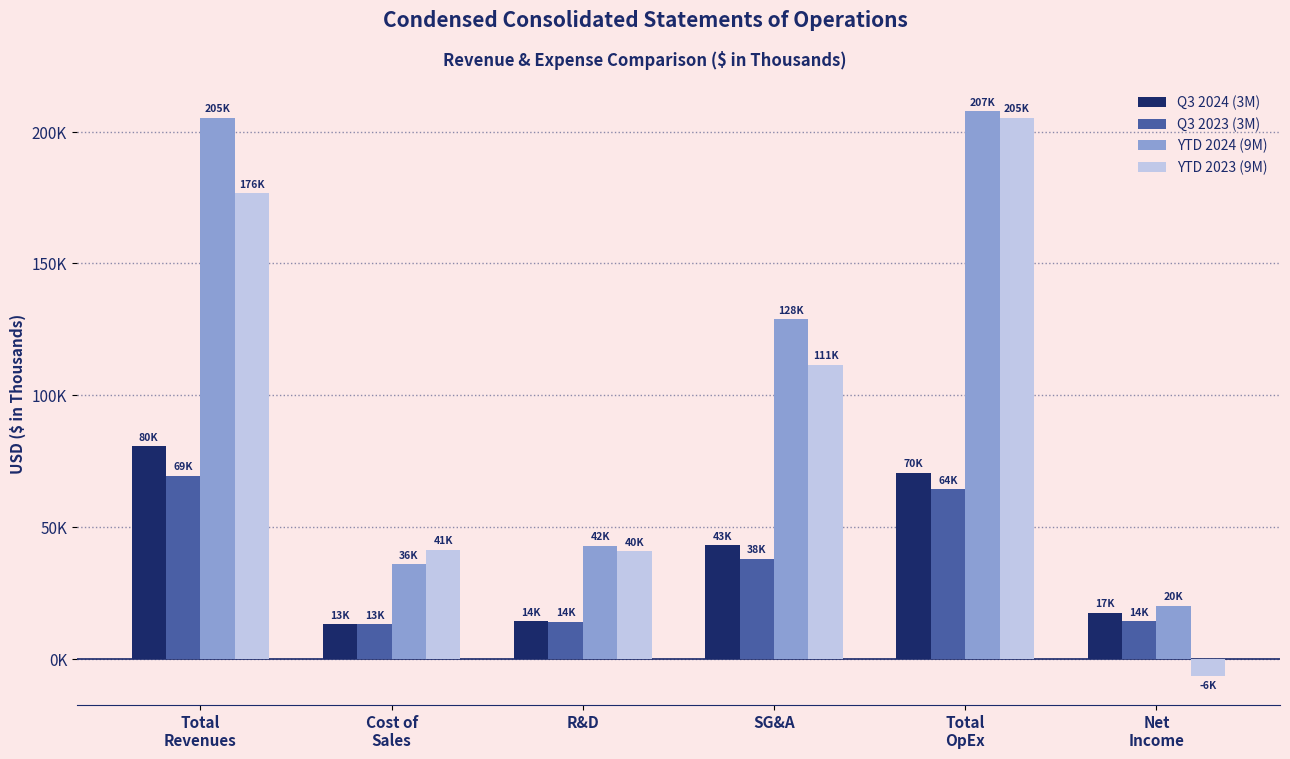

What are all the series names shown in the legend?

Q3 2024 (3M), Q3 2023 (3M), YTD 2024 (9M), YTD 2023 (9M)